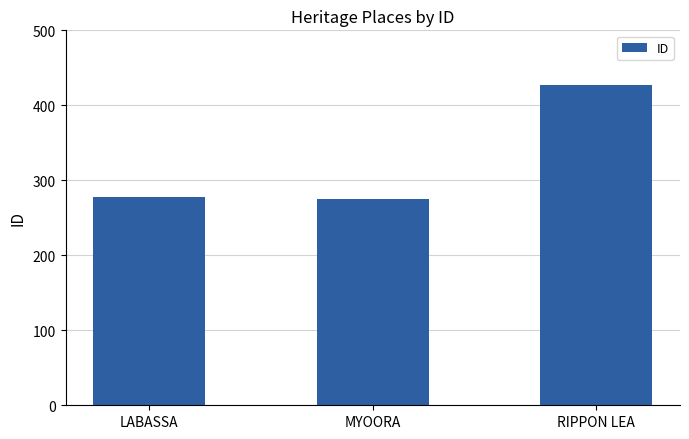

What is the label of the 2nd bar from the left?

MYOORA